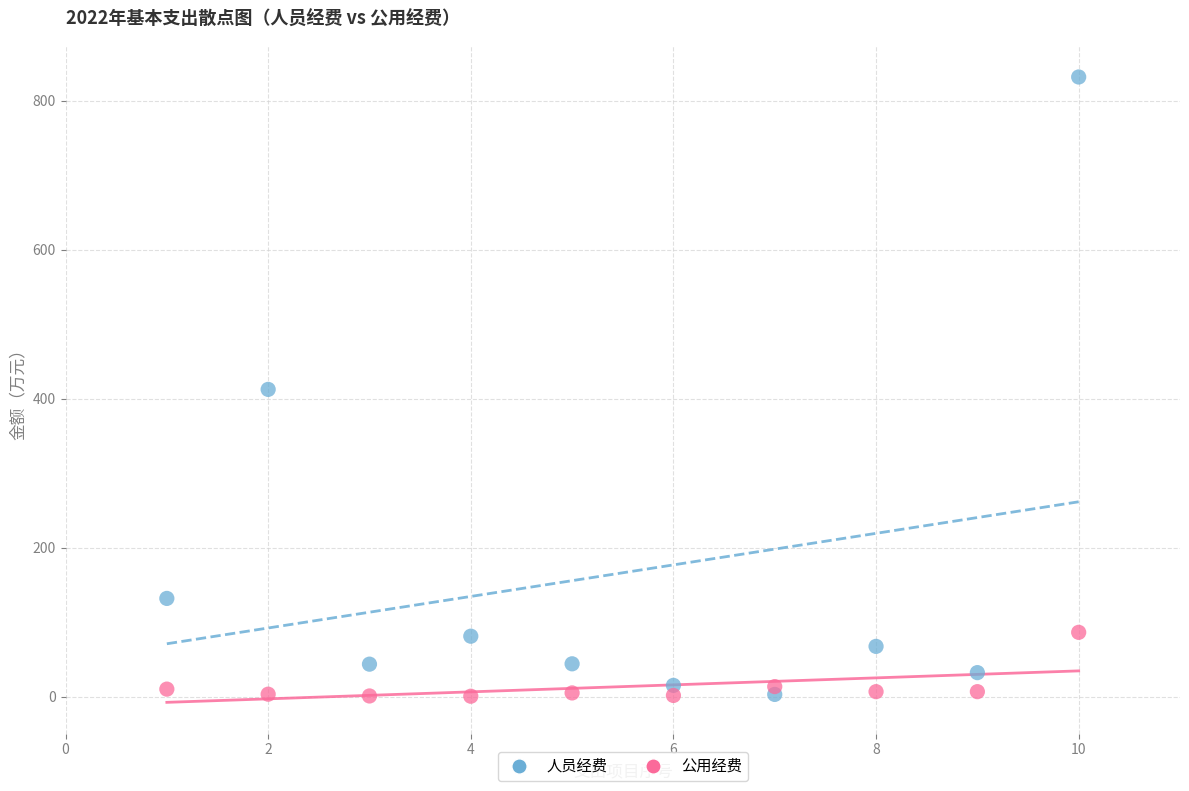

Which series has the widest spread of Y values?

人员经费